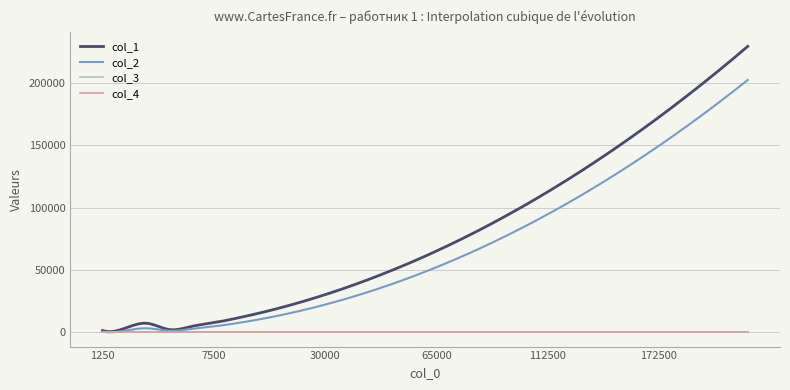

How many lines are shown in the chart?

4